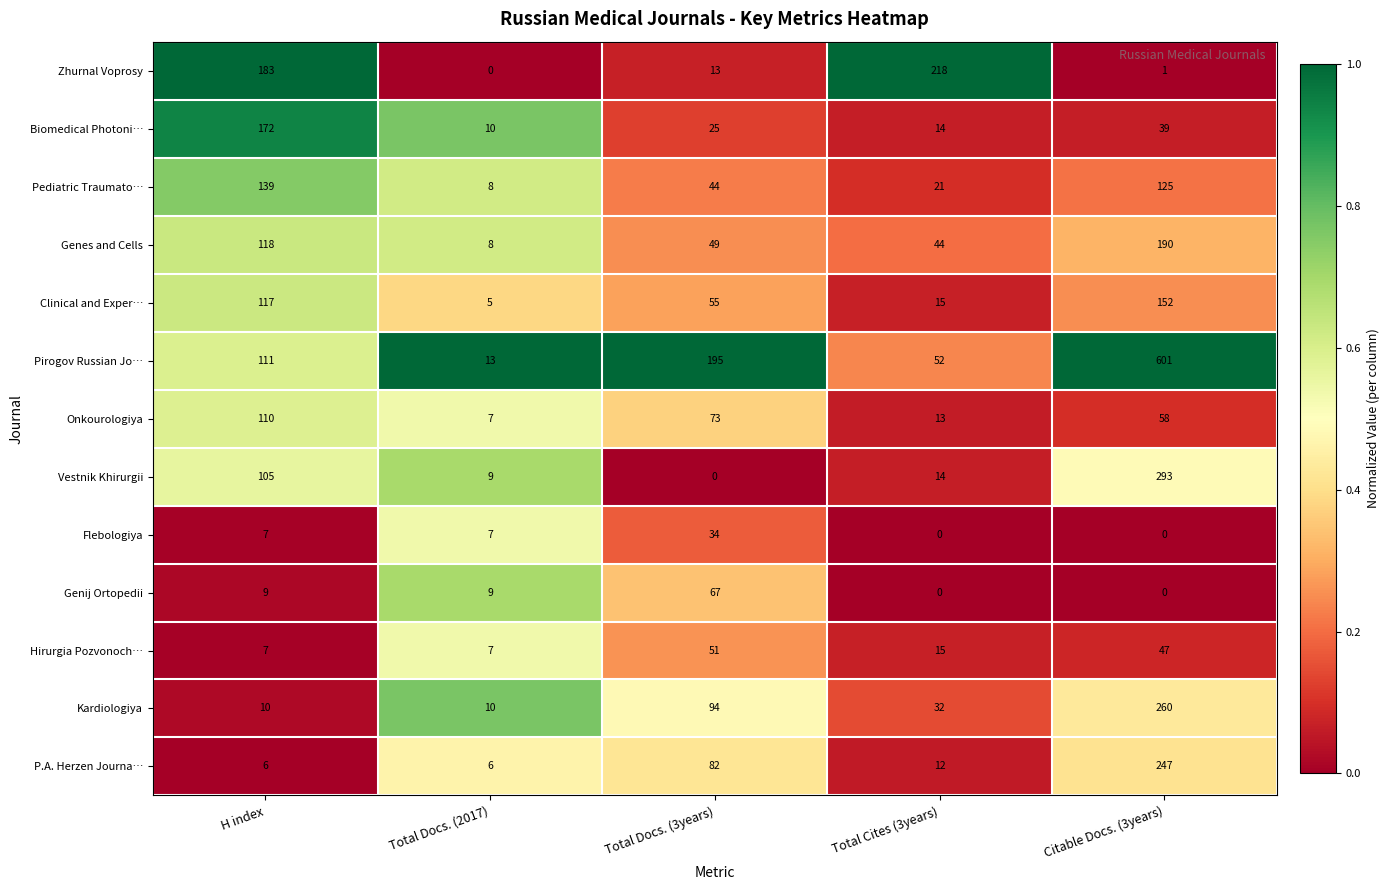

Rank the series by their maximum value, from lowest to highest.

Flebologiya, Hirurgia Pozvonoch…, Genij Ortopedii, Onkourologiya, Pediatric Traumato…, Clinical and Exper…, Biomedical Photoni…, Genes and Cells, Zhurnal Voprosy, P.A. Herzen Journa…, Kardiologiya, Vestnik Khirurgii, Pirogov Russian Jo…